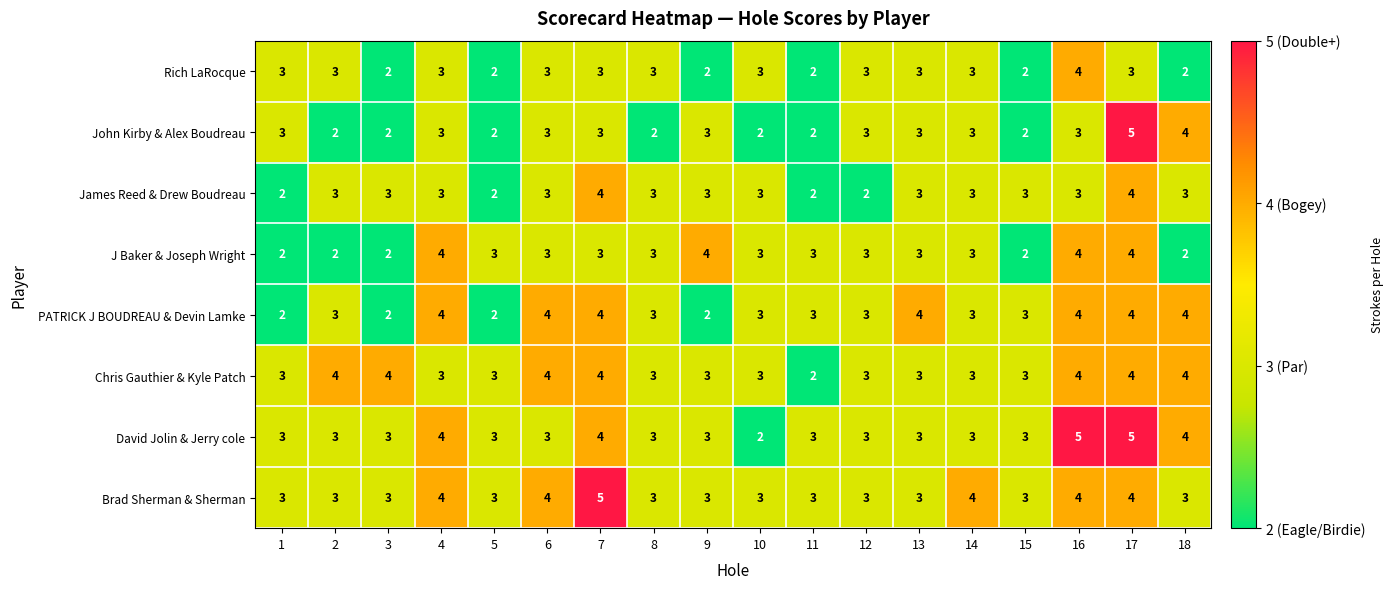

How many David Jolin & Jerry cole values are between 3 and 4?

15